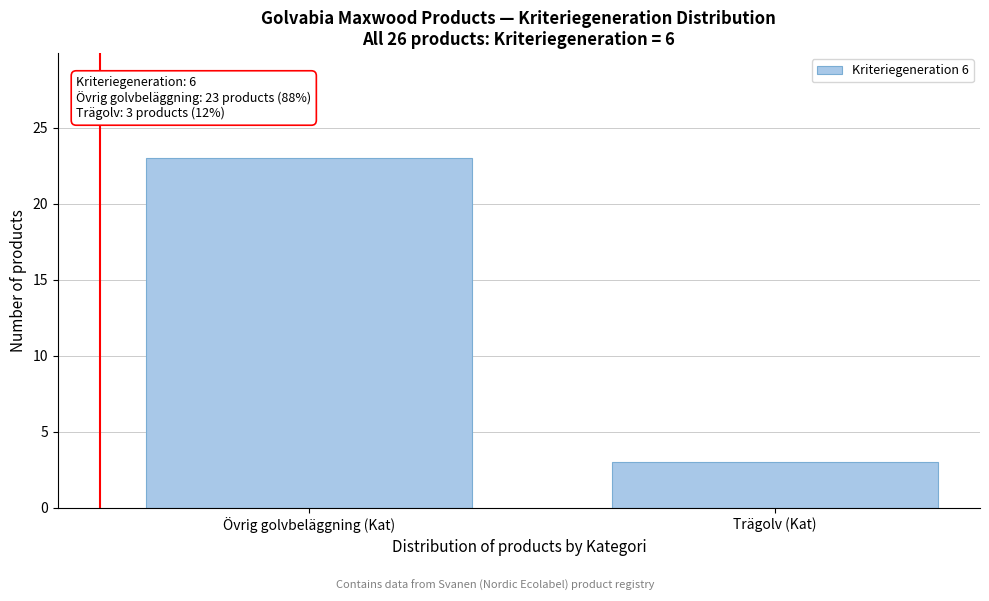

Reading left to right, extract all data points from this chart.

23	3